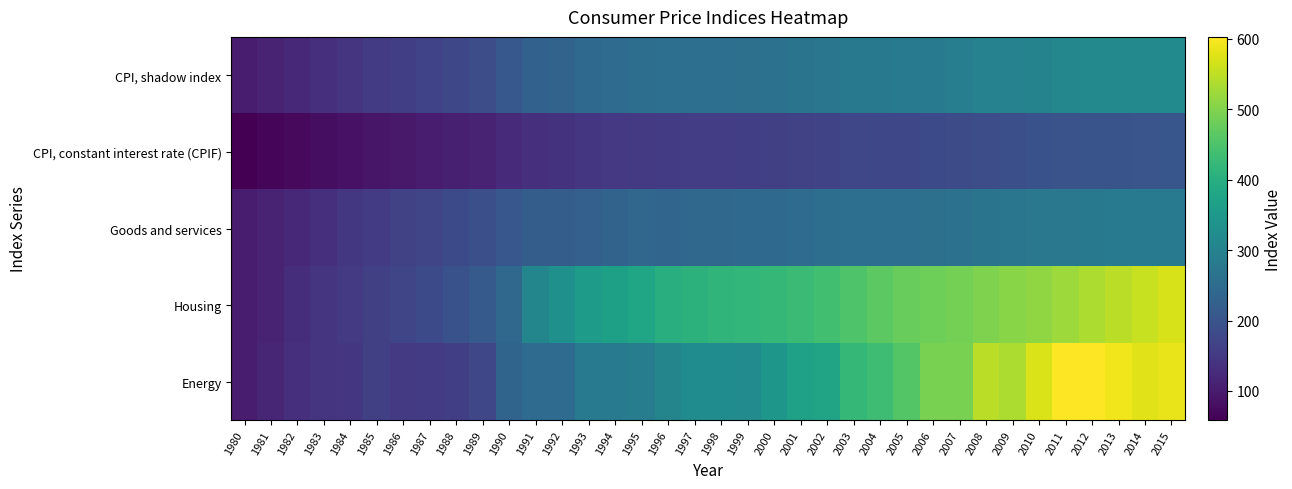

What is the total value across all series at 1980?

458.4